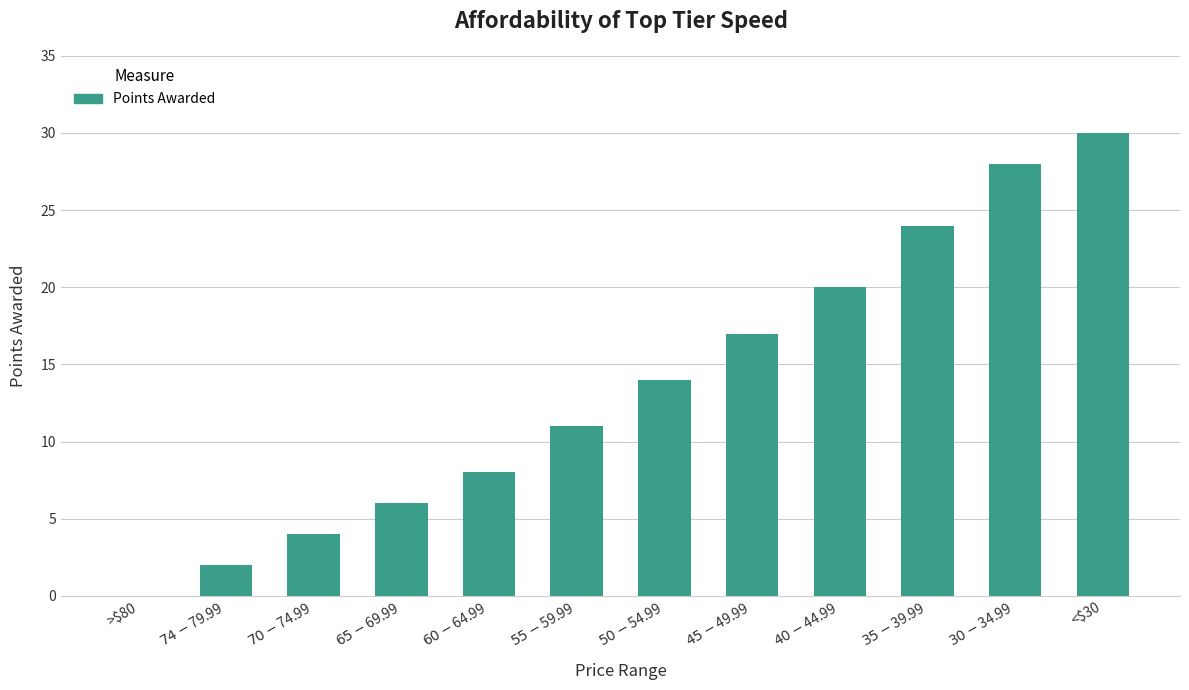

Which category has the highest value across all series?

<$30